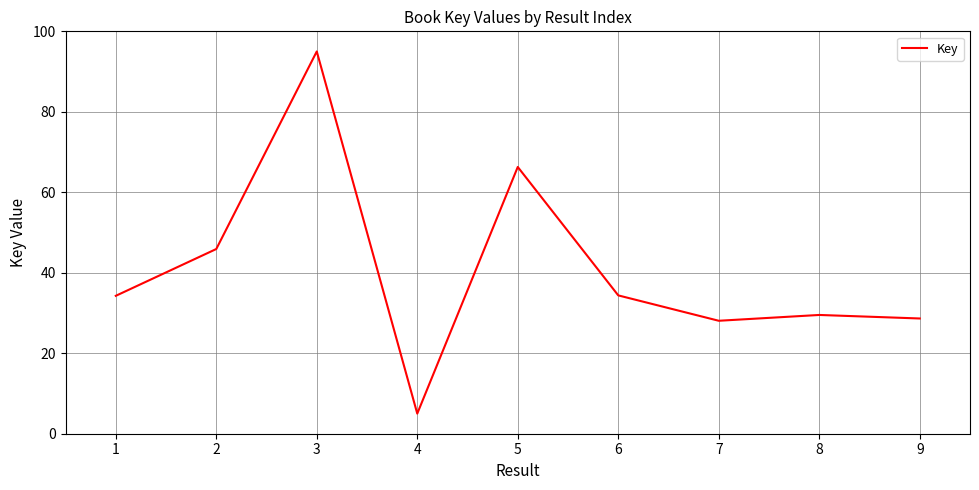

What is the difference between the values at 5 and 2?

20.4